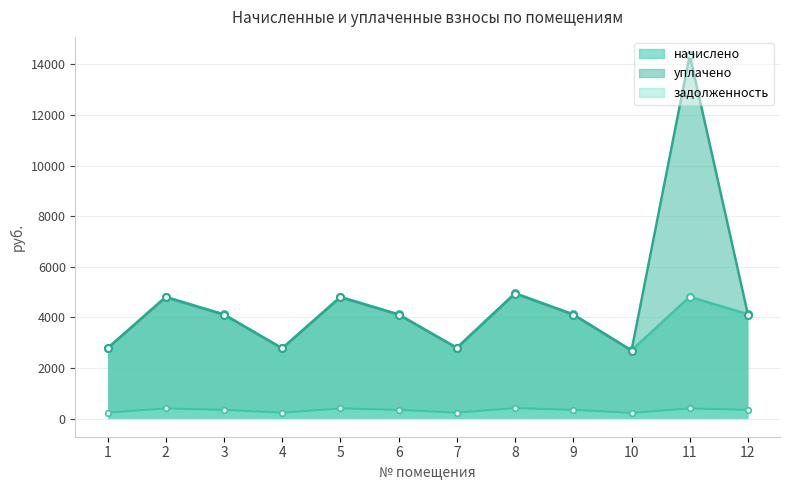

Rank the series by their maximum value, from lowest to highest.

задолженность, начислено, уплачено